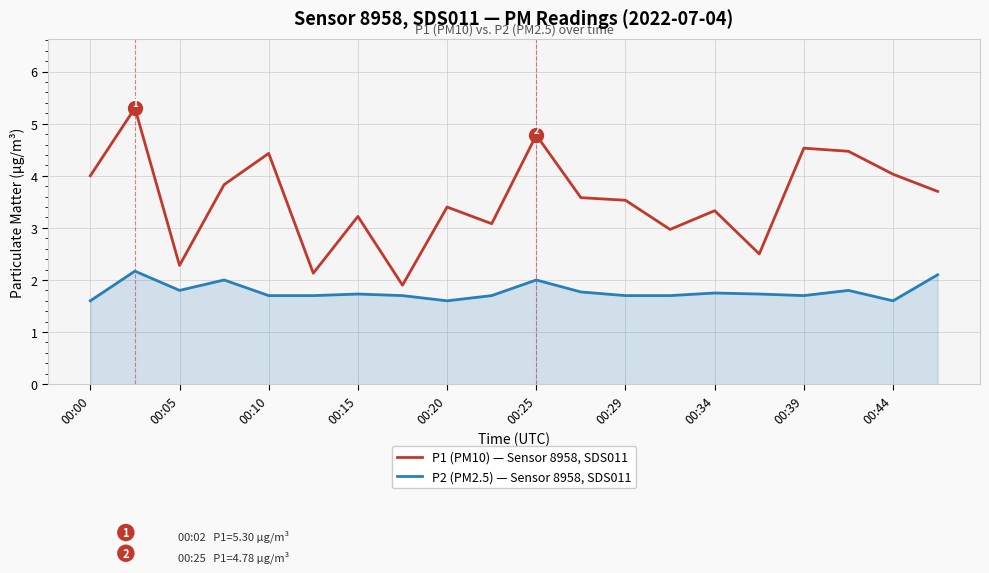

What is the maximum value for P2 (PM2.5) — Sensor 8958, SDS011?

2.2